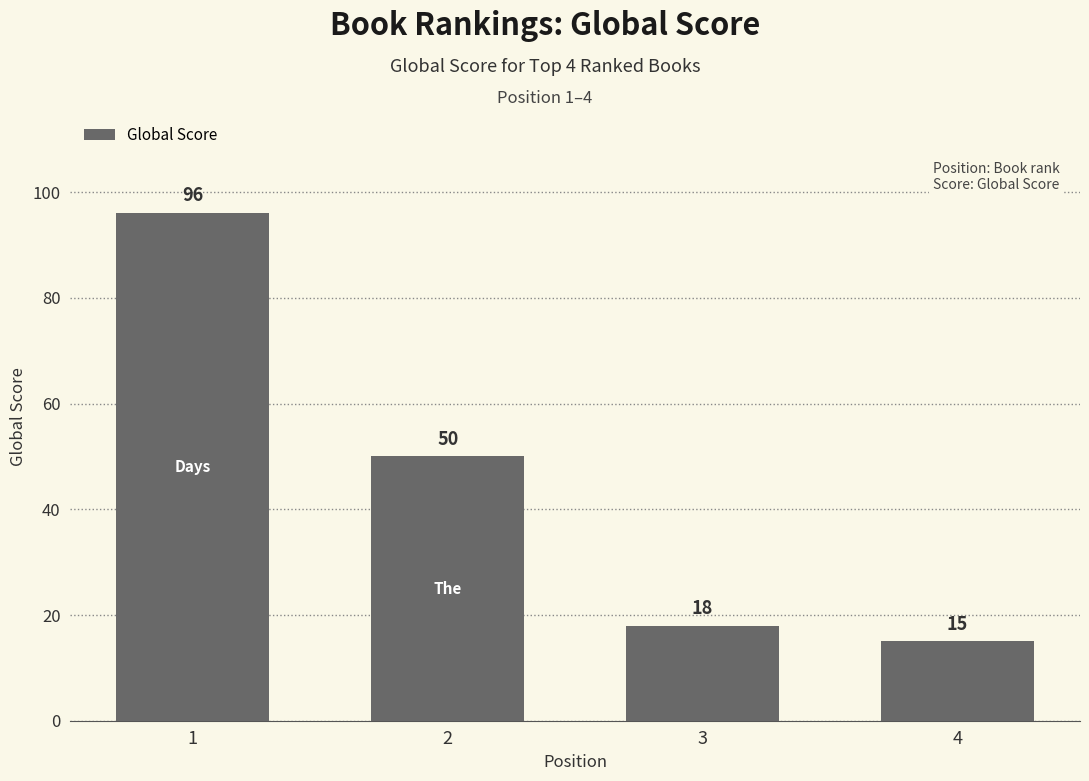

What is the sum of the values at 1 and 4?

111